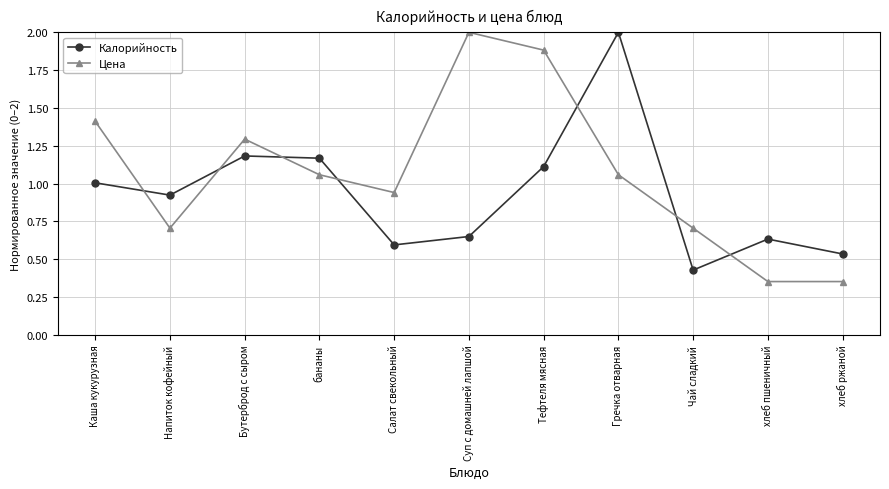

What is the highest value of the Цена series?

2.0